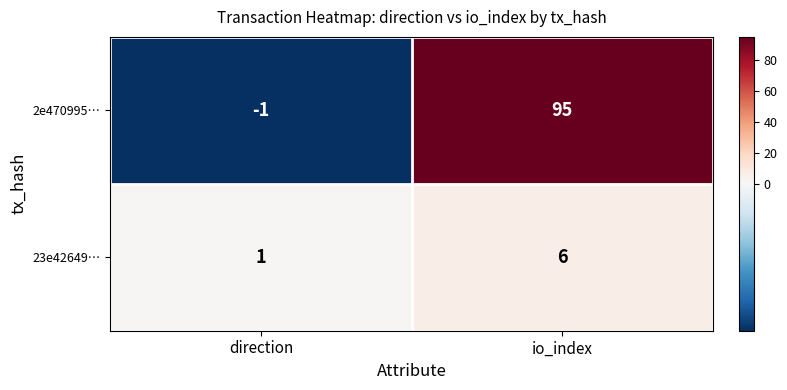

What is the difference between the 23e42649… values at io_index and direction?

5